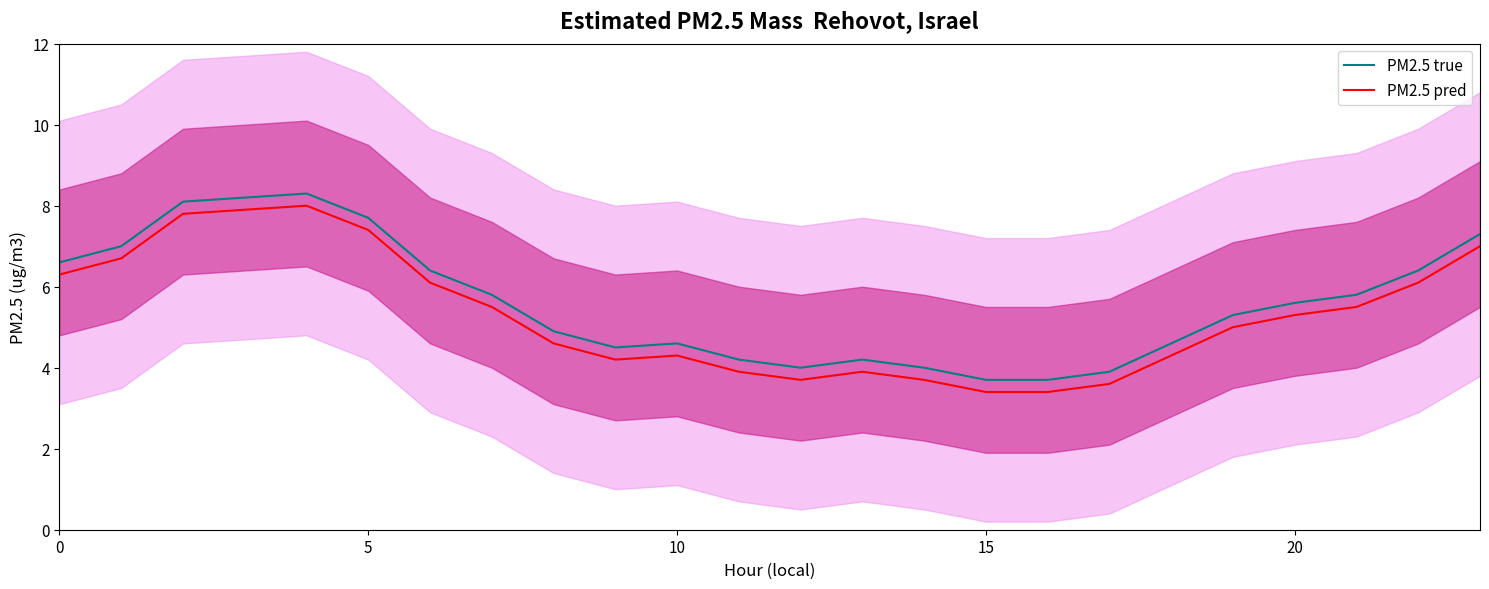

In PM2.5 pred, how many points are lower than both neighbors (excluding endpoints)?

2